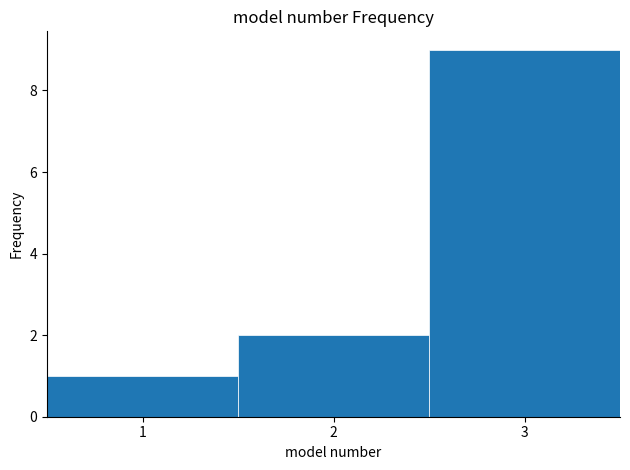

Which range on the x-axis has the tallest bar?

2.5 to 3.5